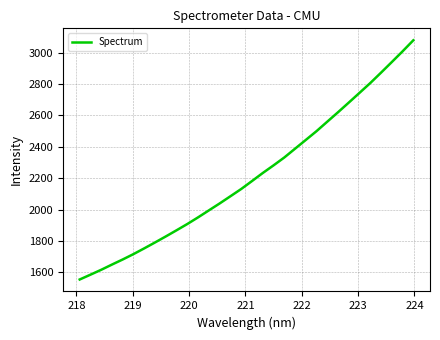

What is the maximum value shown in the chart?

3077.7